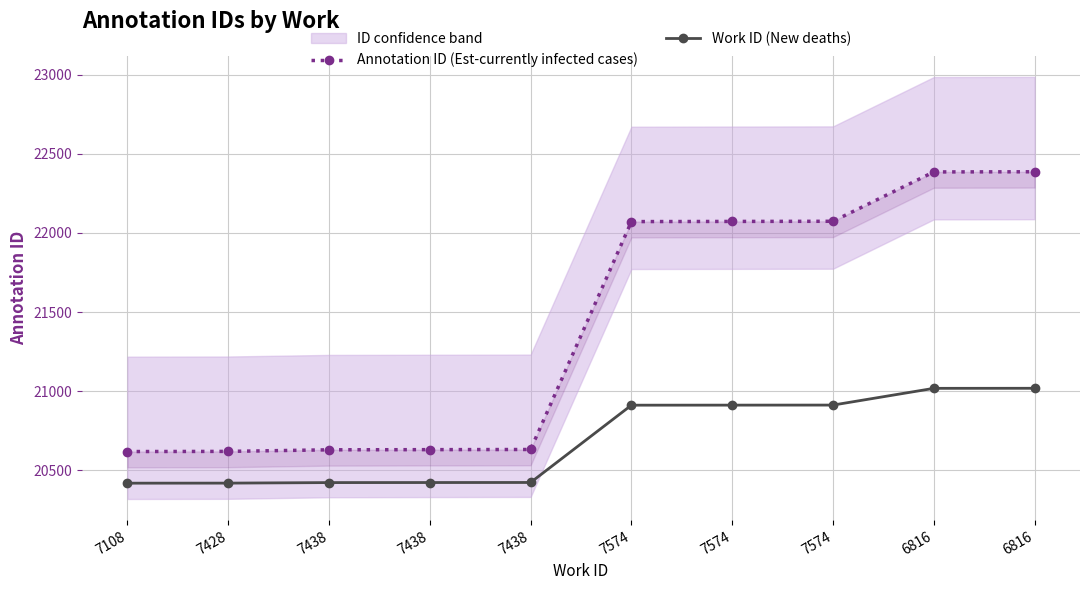

What is the sum of all Annotation ID (Est-currently infected cases) values?

214119.0